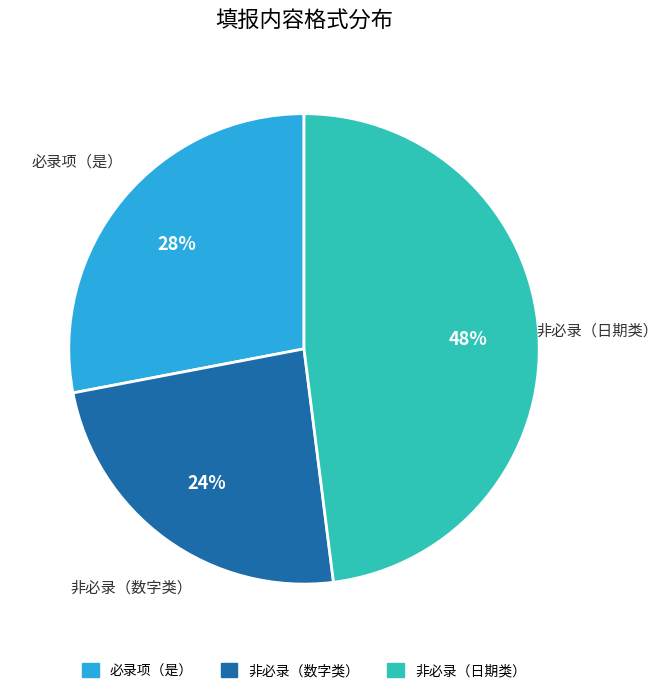

To the nearest percent, what is the difference between the largest and smallest slice percentages?

24%